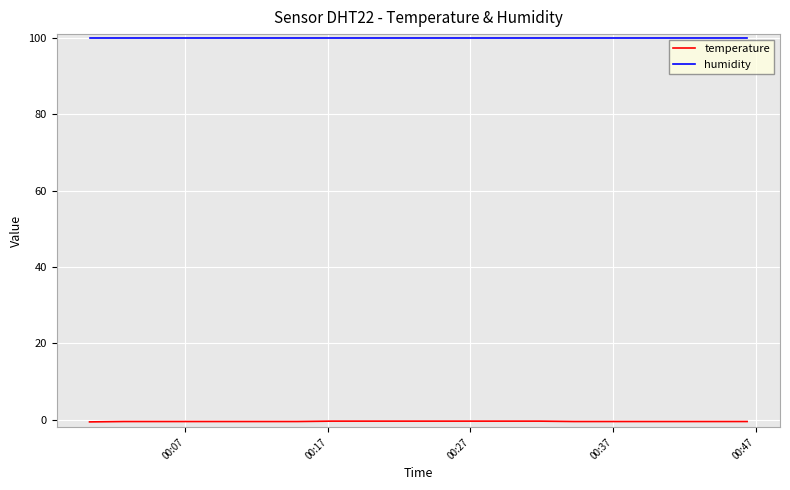

Which series has the largest range (max minus min)?

temperature